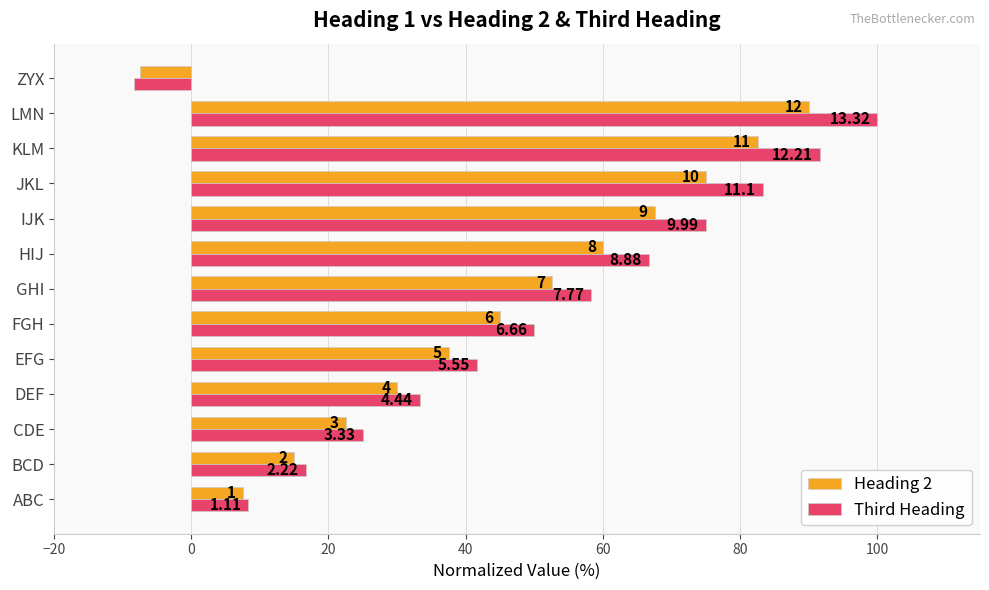

What are all the series names shown in the legend?

Heading 2, Third Heading